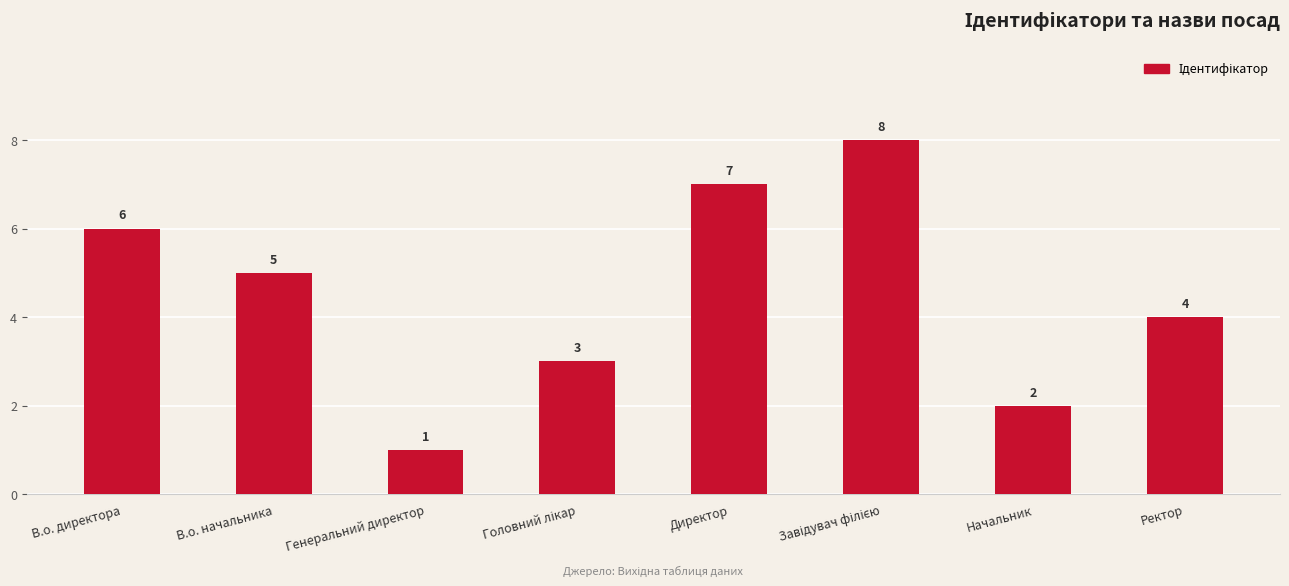

Where is the data nearest to the value 4?

Ректор